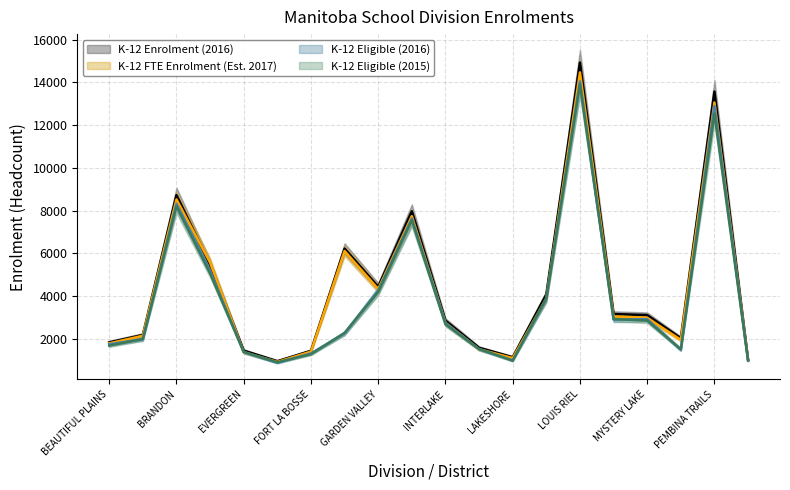

What is the minimum value for K-12 Eligible (2015)?

910.1